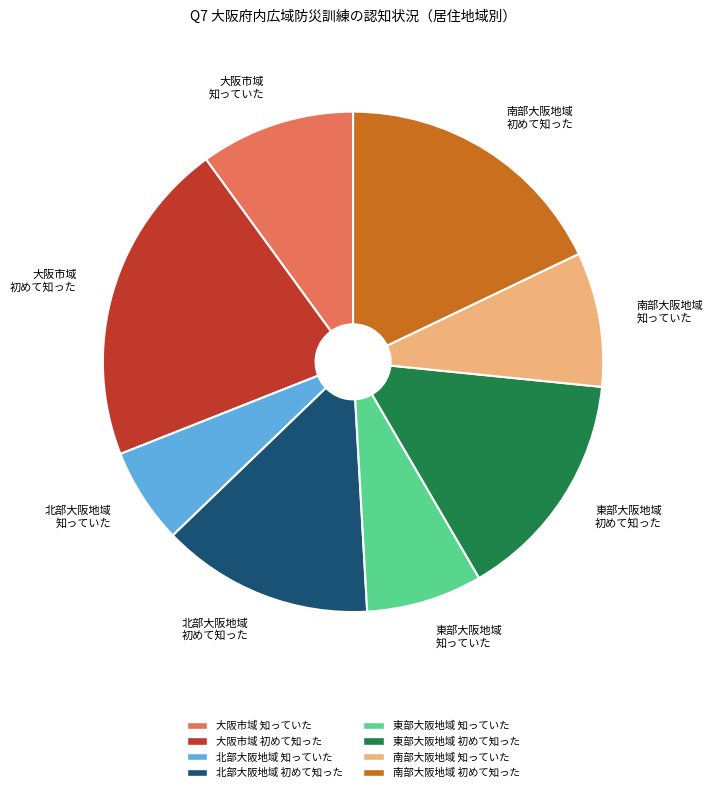

Is there a majority slice in this chart?

No